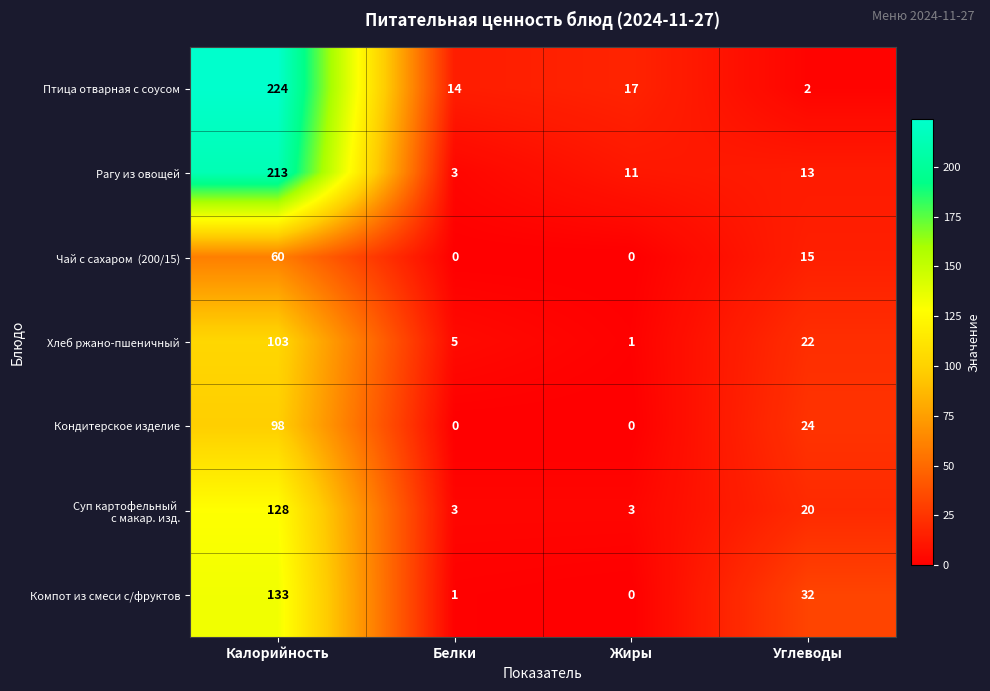

What is the sum of the Хлеб ржано-пшеничный values at Калорийность and Углеводы?

125